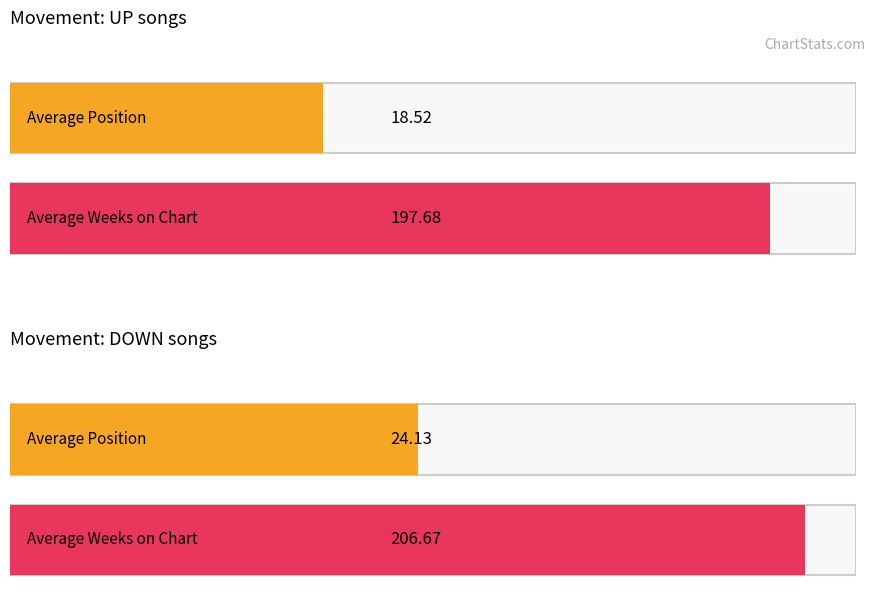

List the labels in order of Average Weeks on Chart value, largest first.

0, 1